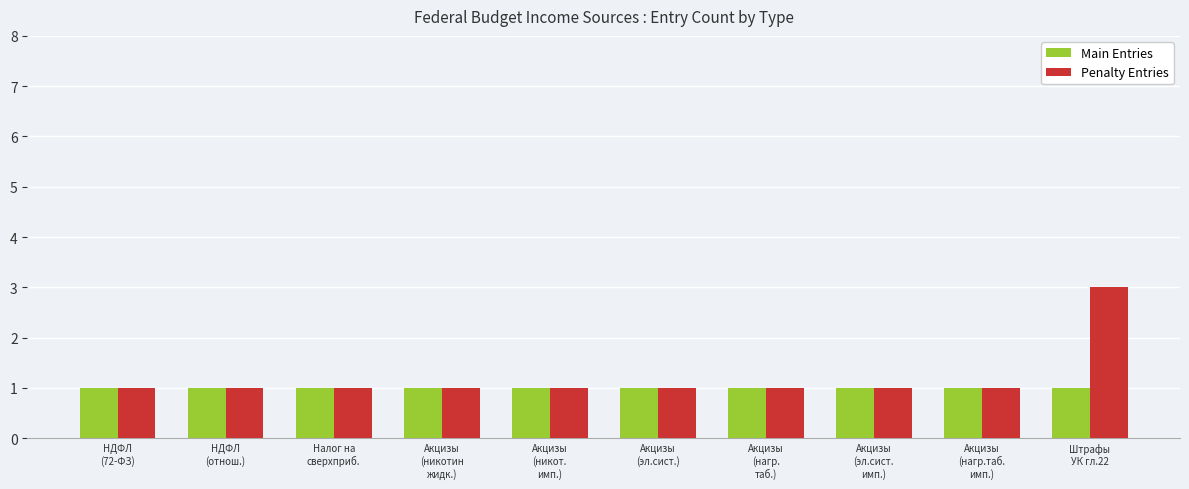

What is the maximum value shown in the chart?

3